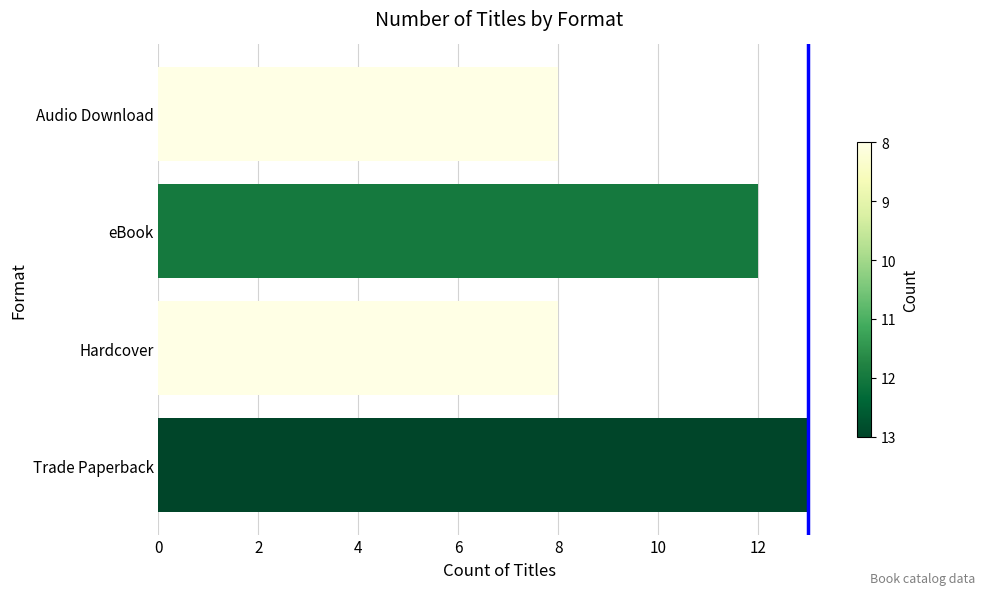

Reading bottom to top, list all the values displayed in this chart.

Trade Paperback=13	Hardcover=8	eBook=12	Audio Download=8